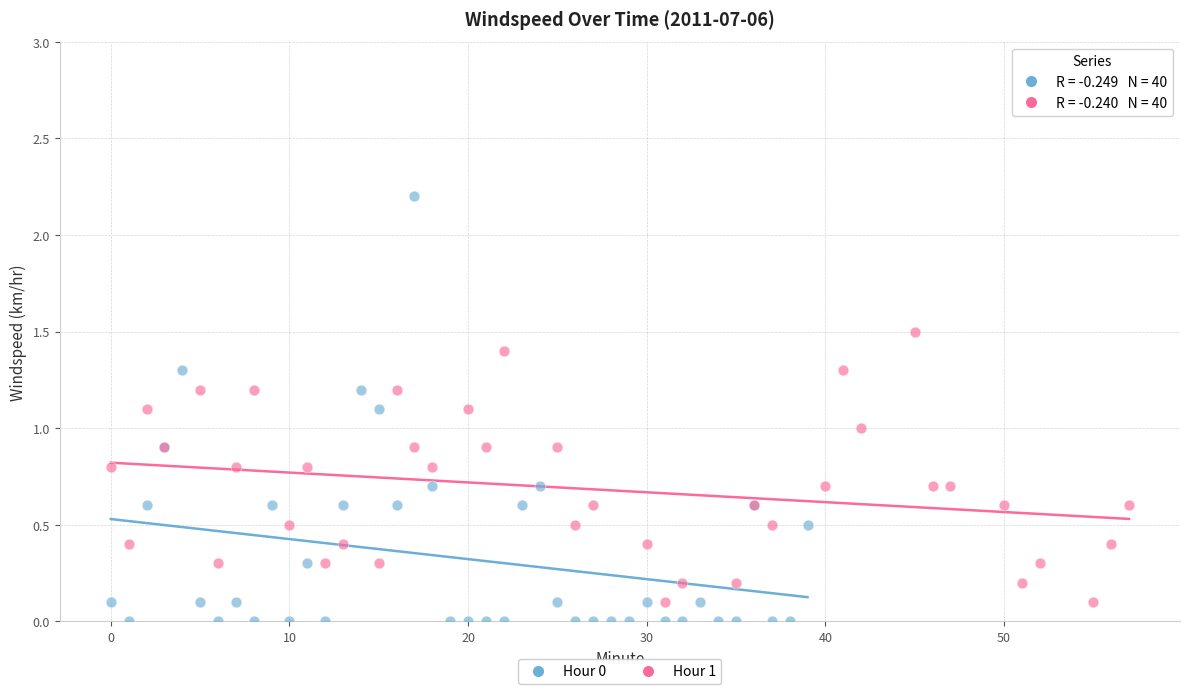

Which series has the largest Y range (max minus min)?

Hour 0